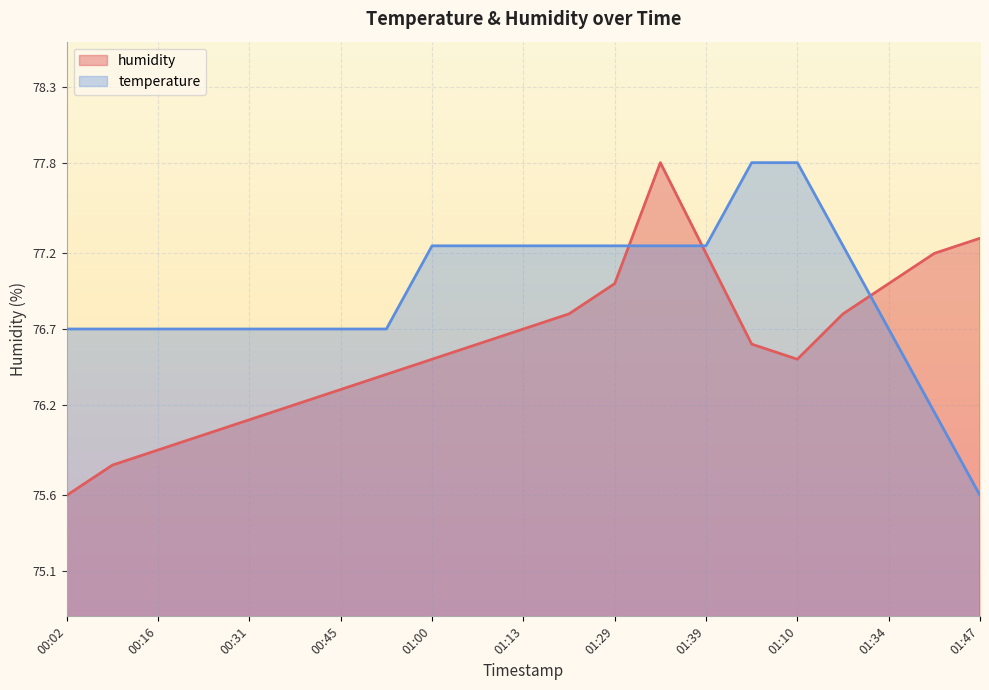

At which category is the sum across all series the highest?

01:37